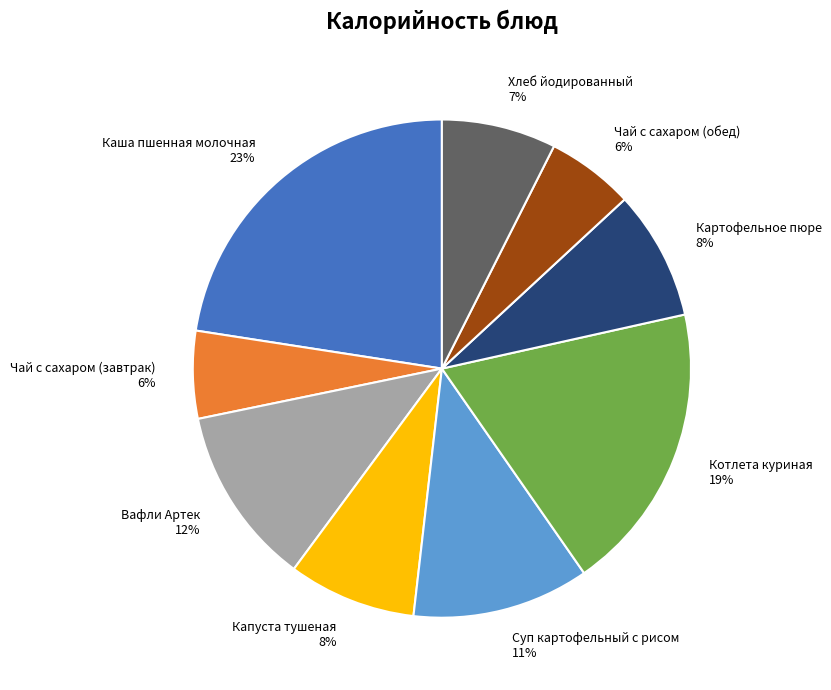

Is it true that Чай с сахаром (завтрак) is 21% of the pie?

False